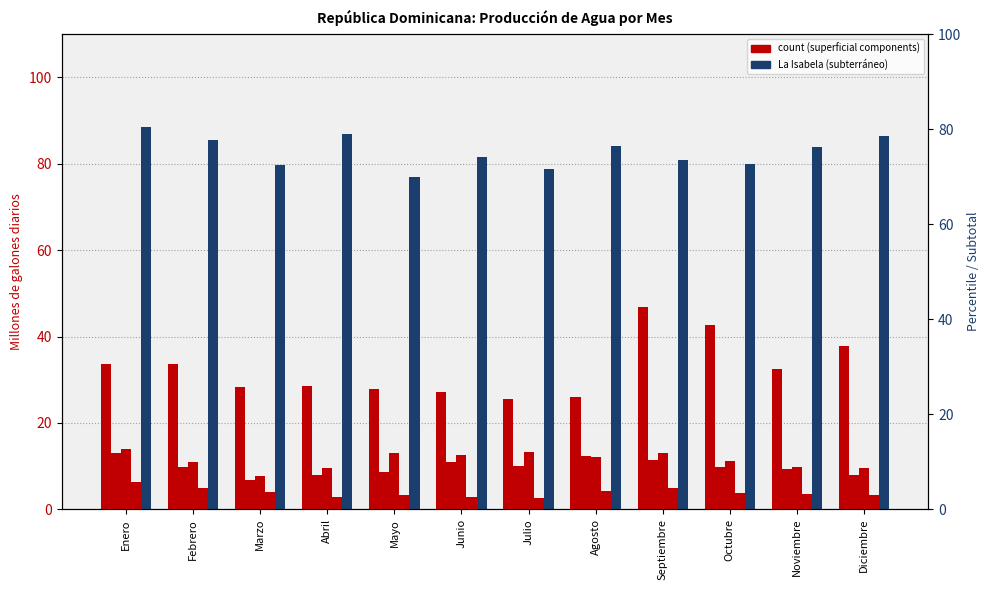

List the series in order of their peak value, highest first.

La Isabela, Valdesia, Duey, Haina Manoguayabo, Isa